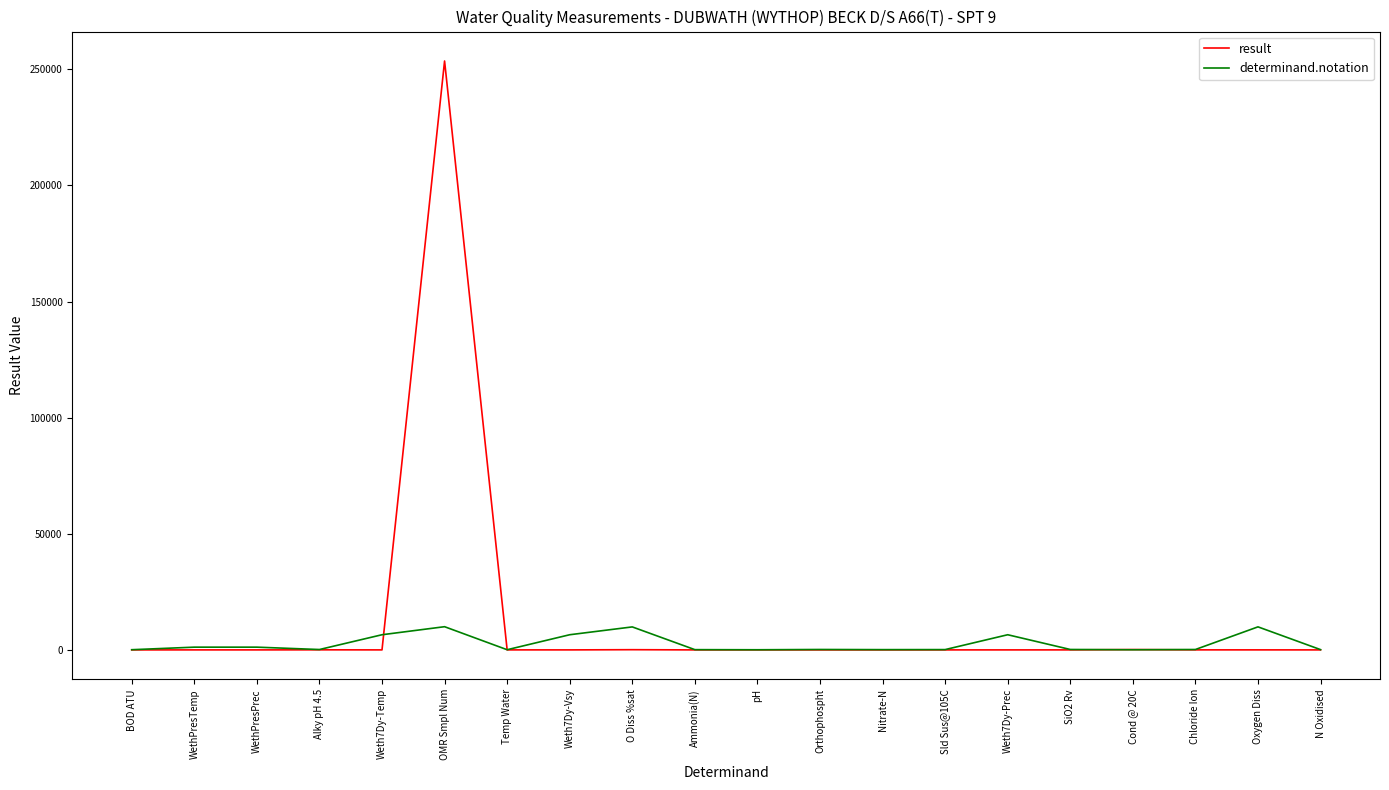

What is the total value across all series at BOD ATU?

86.5